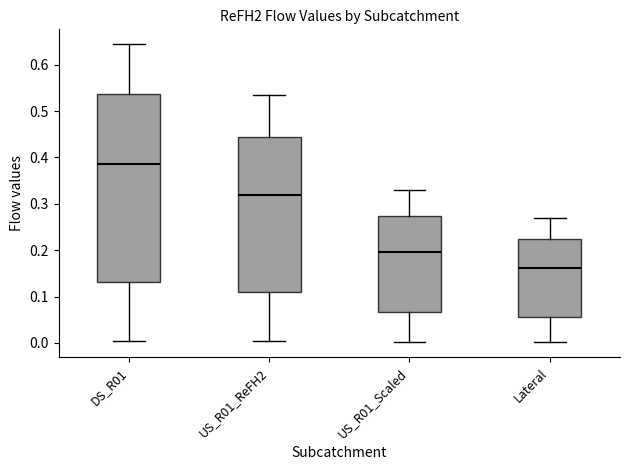

Comparing the boxes themselves (not the whiskers), which one is the tallest?

DS_R01